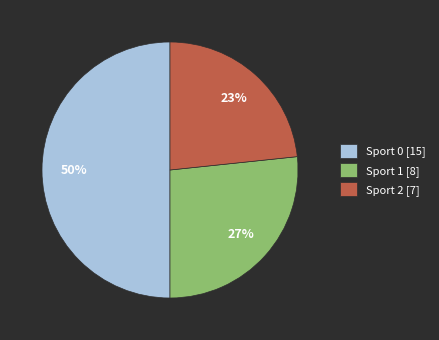

Is it true that Sport 0 [15] is 38% of the pie?

False